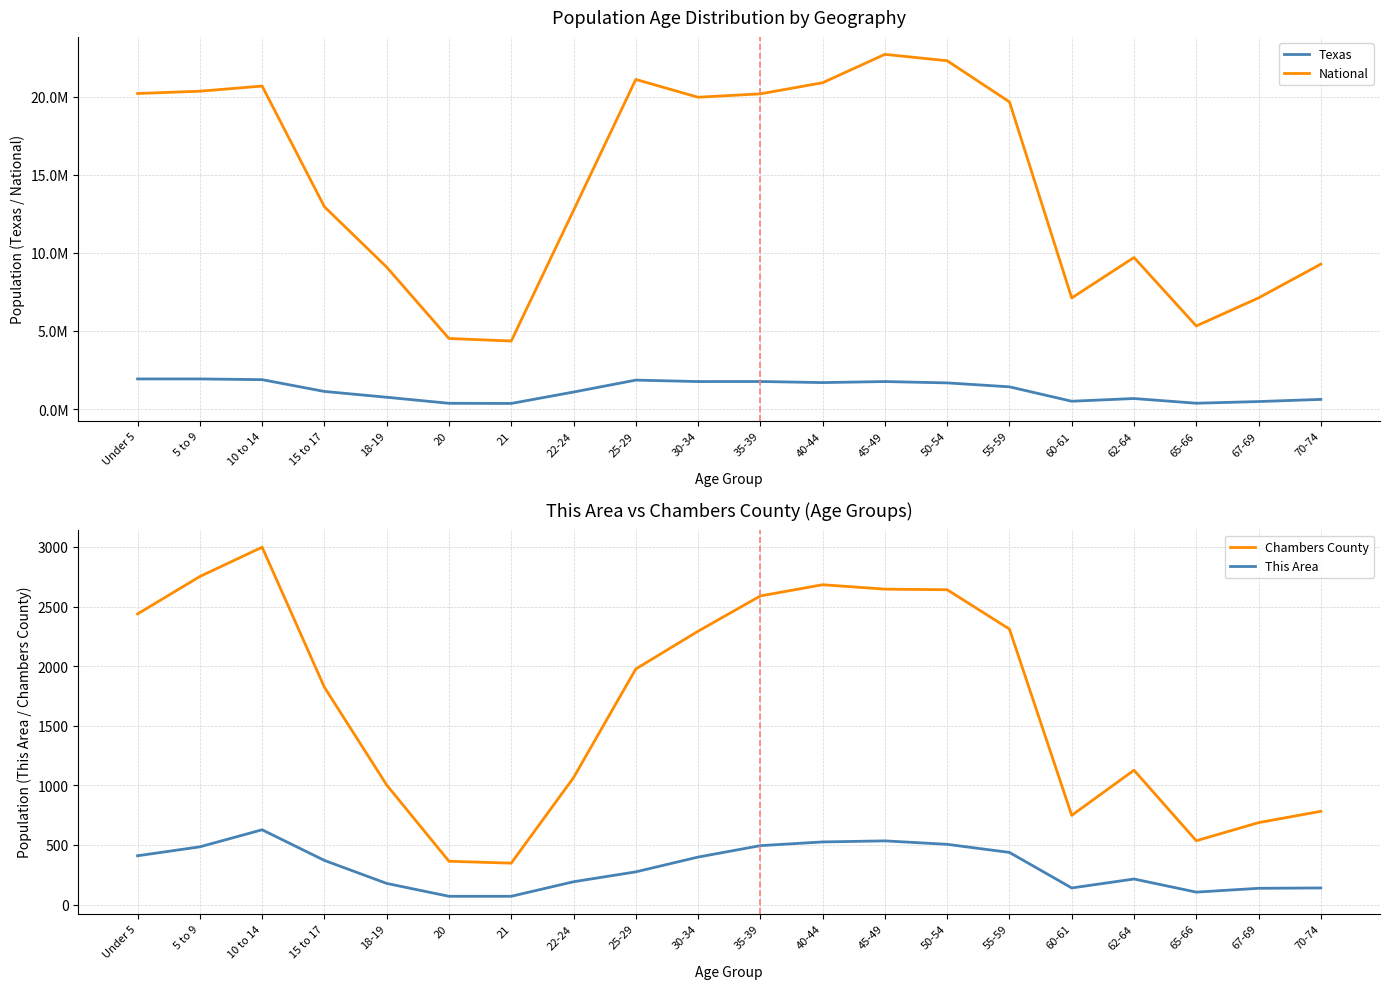

What is the difference between the highest and lowest values at Under 5?

20200953